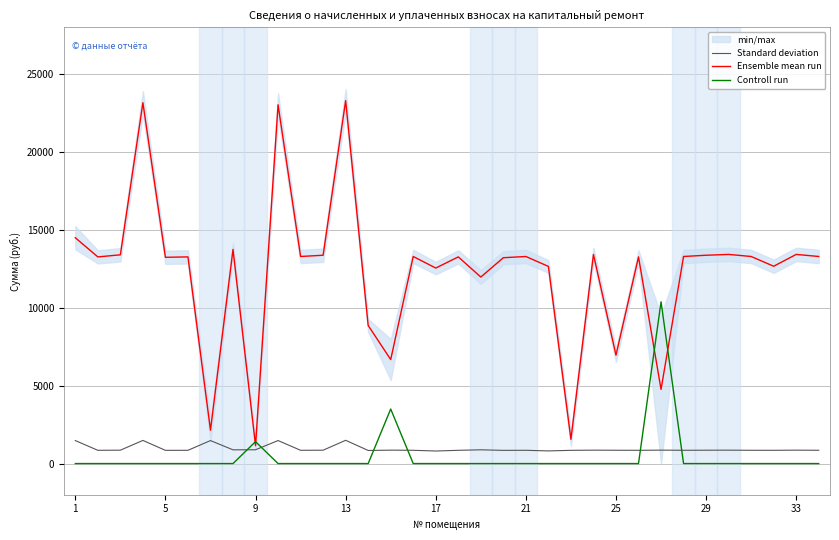

The Ensemble mean run series shows 23293.8 at 13. True or false?

True